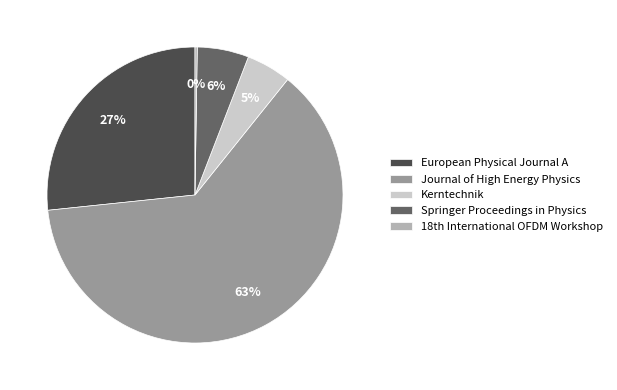

Is it true that Springer Proceedings in Physics is 6% of the pie?

True